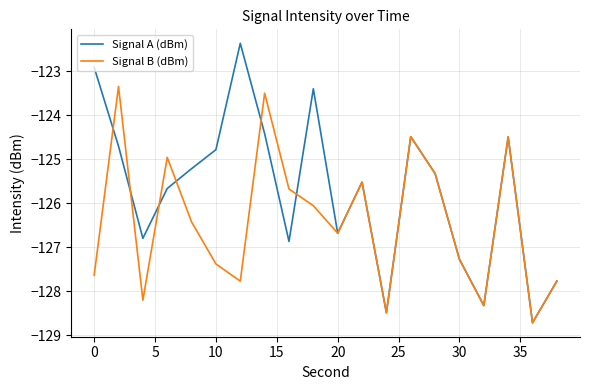

Which series has the largest range (max minus min)?

Signal A (dBm)